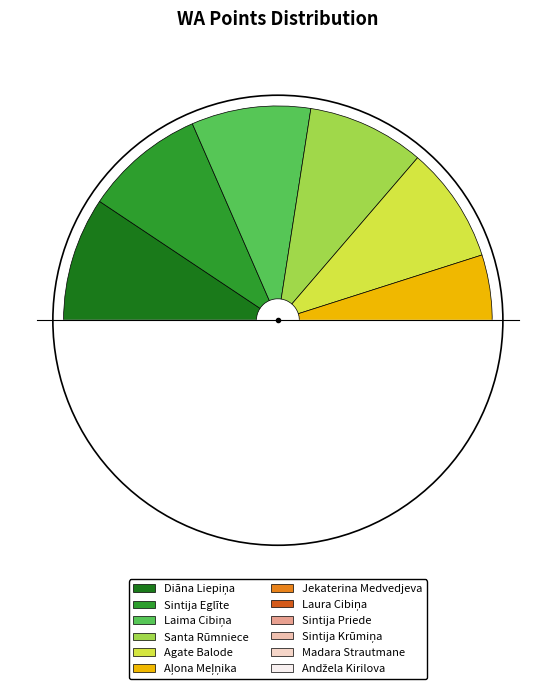

Combined, do Laura Cibiņa and Laima Cibiņa account for over 50%?

No